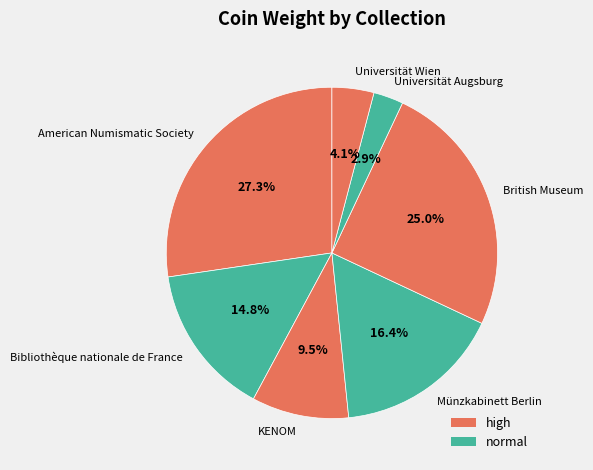

What portion of the pie excludes KENOM?

90.5%